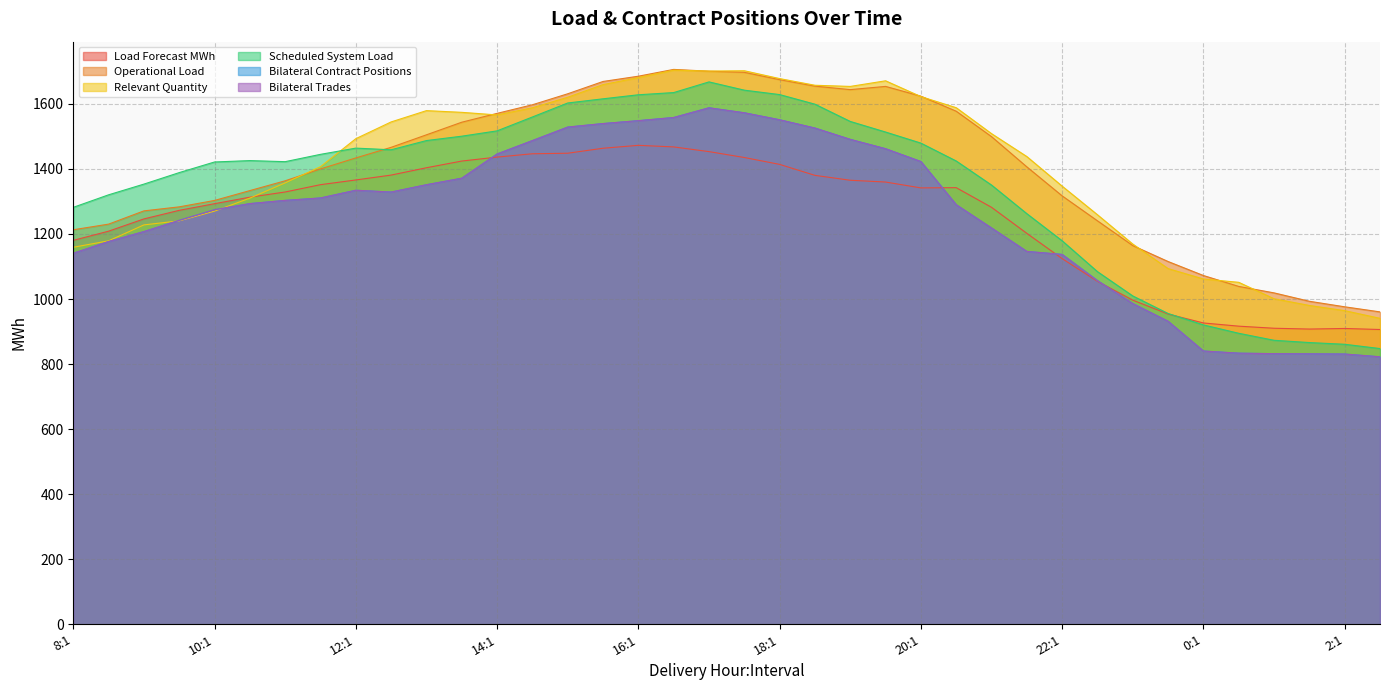

Reading right to left, list all the values displayed in this chart.

Load Forecast MWh: 906.2	909.4	907.6	910.1	916.5	926.3	953.8	996.5	1054.2	1124.1	1201.8	1281.9	1342.3	1341.6	1359.6	1365.1	1380.1	1413.9	1435.0	1453.1	1467.6	1472.4	1463.5	1448.2	1446.5	1436.3	1424.1	1403.5	1381.0	1366.0	1351.5	1329.0	1313.0	1293.1	1272.6	1246.2	1208.5	1180.3
Operational Load: 960.4	976.0	993.0	1018.8	1038.7	1072.2	1115.2	1164.2	1240.4	1317.0	1406.2	1499.2	1577.4	1623.5	1653.6	1643.7	1654.4	1674.4	1696.9	1700.3	1705.9	1685.0	1668.8	1630.9	1597.2	1570.7	1543.5	1504.8	1466.3	1433.7	1399.9	1363.4	1333.3	1303.0	1283.3	1270.9	1230.2	1212.9
Relevant Quantity: 940.6	964.2	980.2	1000.8	1051.3	1061.6	1093.5	1168.9	1259.0	1346.9	1437.9	1508.4	1588.1	1622.2	1670.8	1653.5	1657.1	1677.6	1701.7	1700.7	1703.5	1680.7	1659.1	1620.3	1588.0	1565.9	1573.9	1579.1	1544.4	1492.9	1406.8	1357.0	1310.1	1270.2	1240.3	1227.9	1178.9	1159.0
Scheduled System Load: 847.6	860.8	866.1	873.1	894.6	920.4	955.4	1009.4	1084.1	1179.0	1262.4	1350.3	1424.3	1479.3	1513.3	1545.9	1599.0	1628.5	1642.0	1667.4	1634.6	1627.9	1615.5	1602.6	1559.6	1516.9	1500.5	1487.1	1458.8	1463.9	1444.7	1422.2	1425.5	1421.3	1388.6	1353.2	1320.3	1281.8
Bilateral Contract Positions: 822.3	830.8	831.5	832.0	833.5	840.1	931.5	985.9	1056.5	1137.1	1146.3	1218.3	1289.8	1422.6	1462.0	1490.8	1525.5	1551.0	1572.5	1587.8	1558.0	1548.2	1539.4	1528.6	1487.0	1445.9	1371.4	1351.4	1328.8	1334.4	1310.6	1303.2	1293.3	1274.5	1241.9	1207.3	1176.7	1140.7
Bilateral Trades: 822.3	830.8	831.5	832.0	833.5	840.1	931.5	985.9	1056.5	1137.1	1146.3	1218.3	1289.8	1422.6	1462.0	1490.8	1525.5	1551.0	1572.5	1587.8	1558.0	1548.2	1539.4	1528.6	1487.0	1445.9	1371.4	1351.4	1328.8	1334.4	1310.6	1303.2	1293.3	1274.5	1241.9	1207.3	1176.7	1140.7